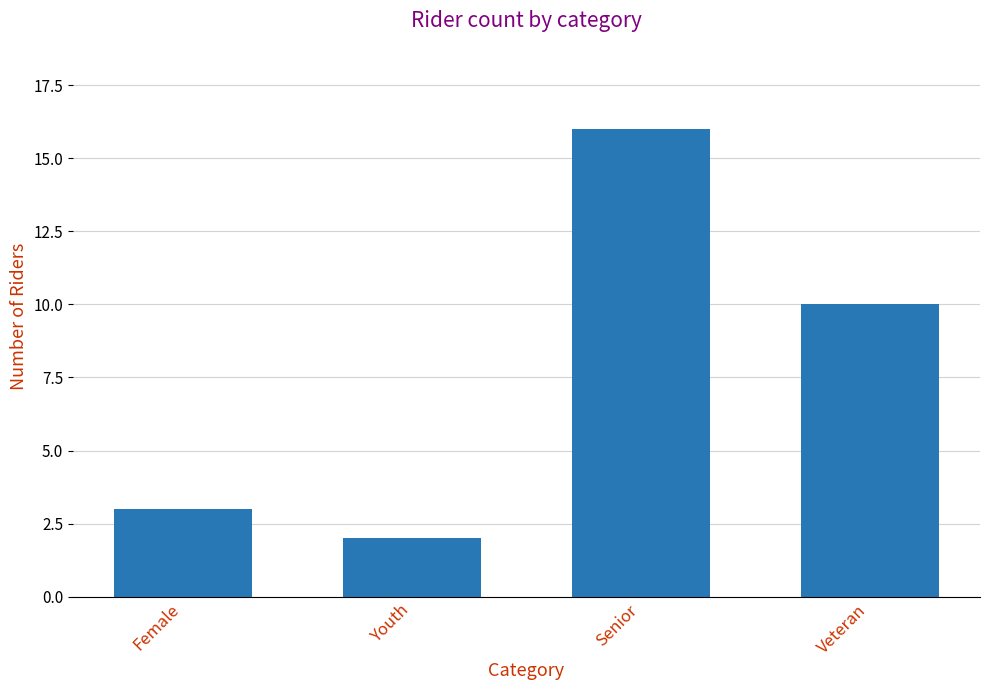

What is the greatest value displayed?

16